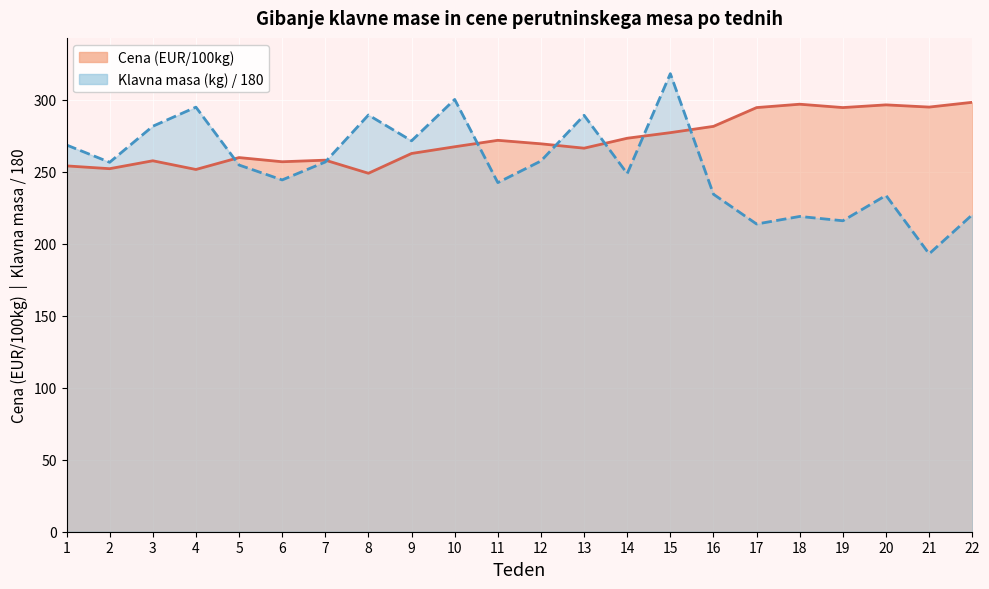

What is the difference between the Klavna masa (kg) values at 14 and 7?

8.1